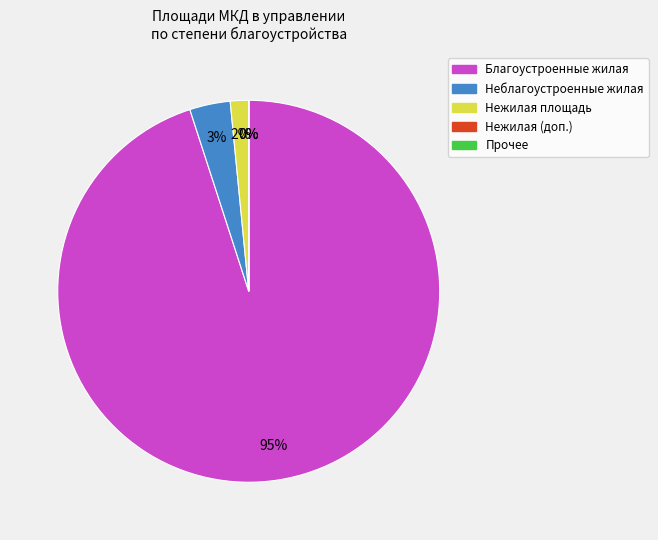

Which slice represents more than half of the pie?

Благоустроенные жилая